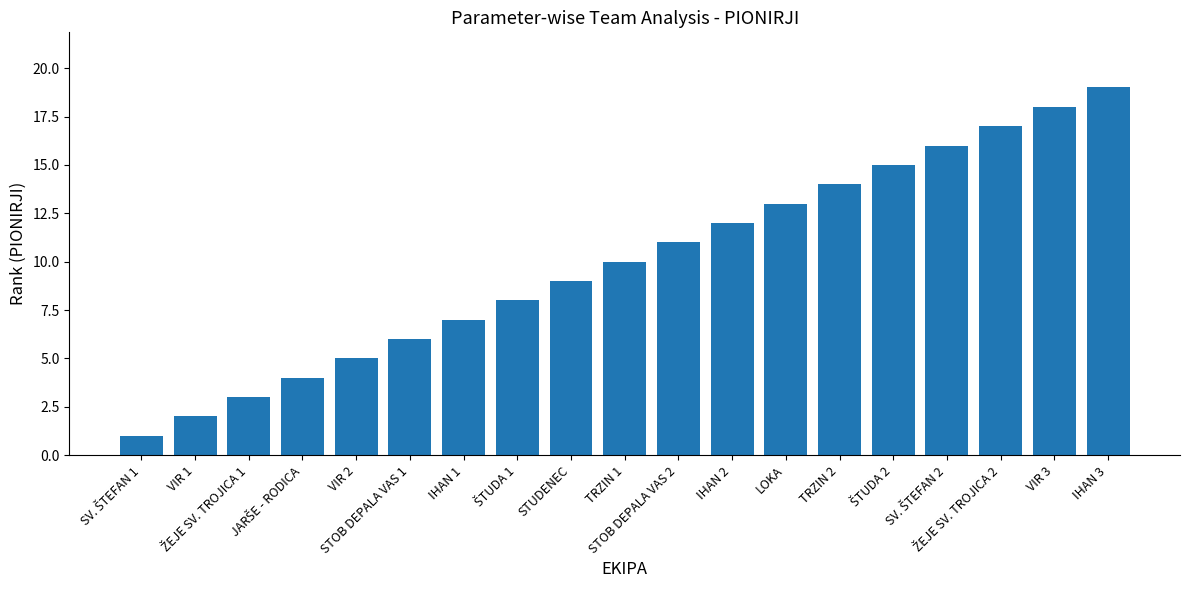

What is the value of the 1st bar from the left?

1